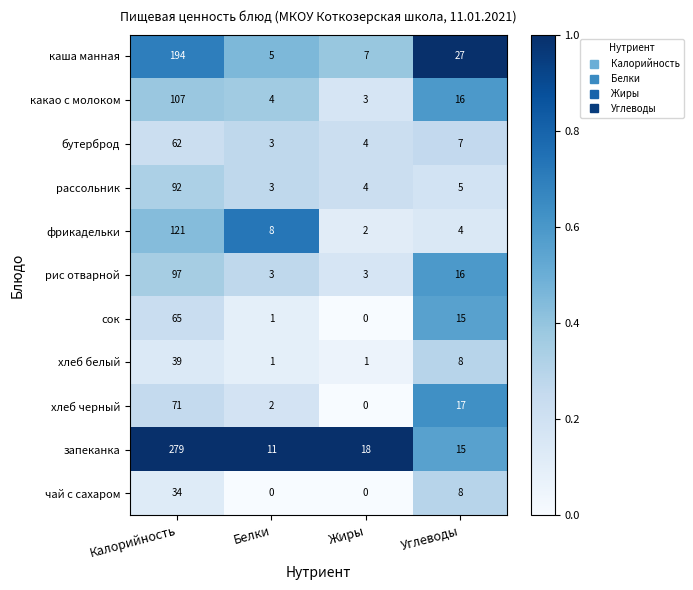

Is it true that фрикадельки equals 2 at Углеводы?

False